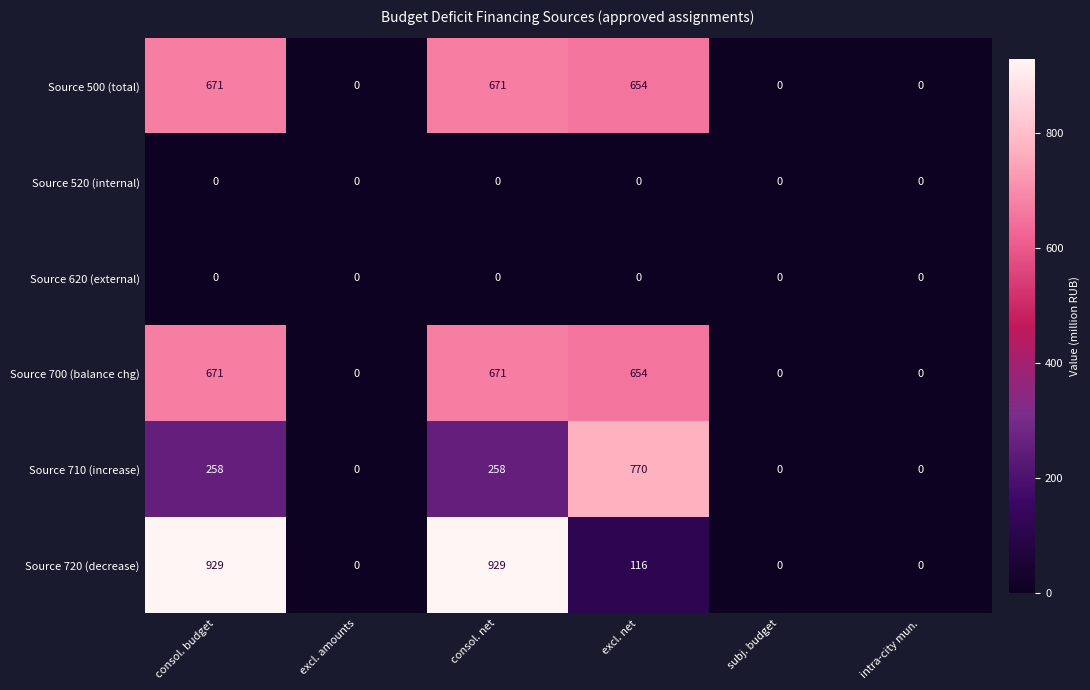

Is it true that Source 500 (total) equals 654 at excl. net?

True